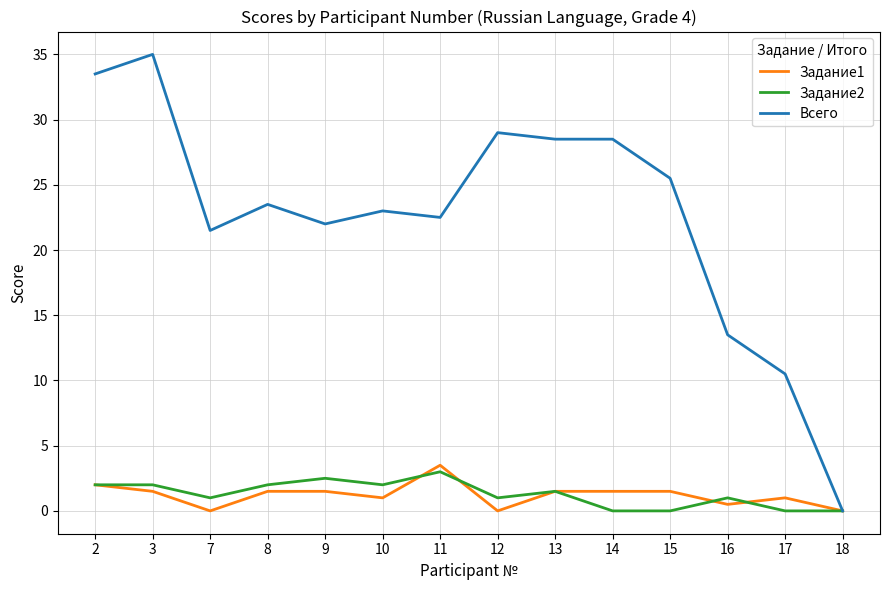

What is the average value of the Задание2 series?

1.3